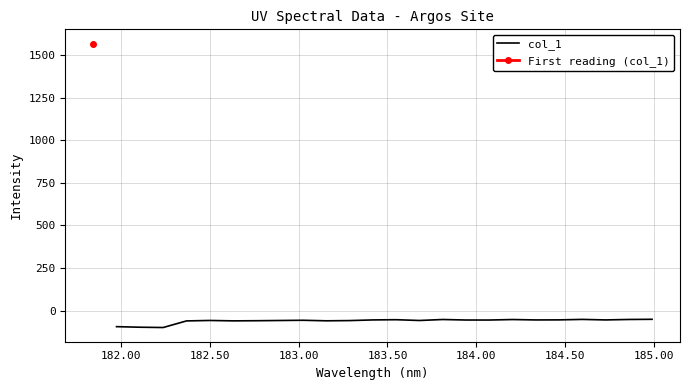

What is the lowest value of the col_1 series?

-99.8